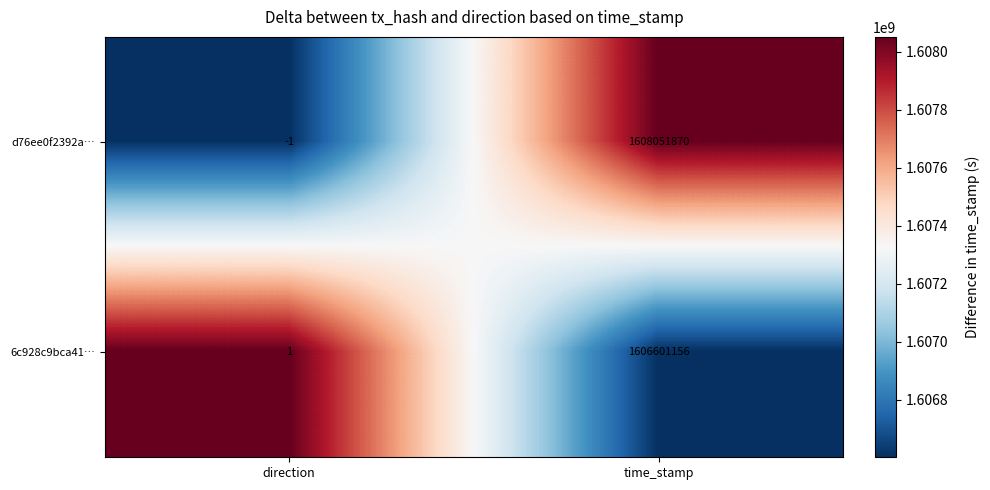

Read the 6c928c9bca41… value at time_stamp, to the nearest 100.

1606601200